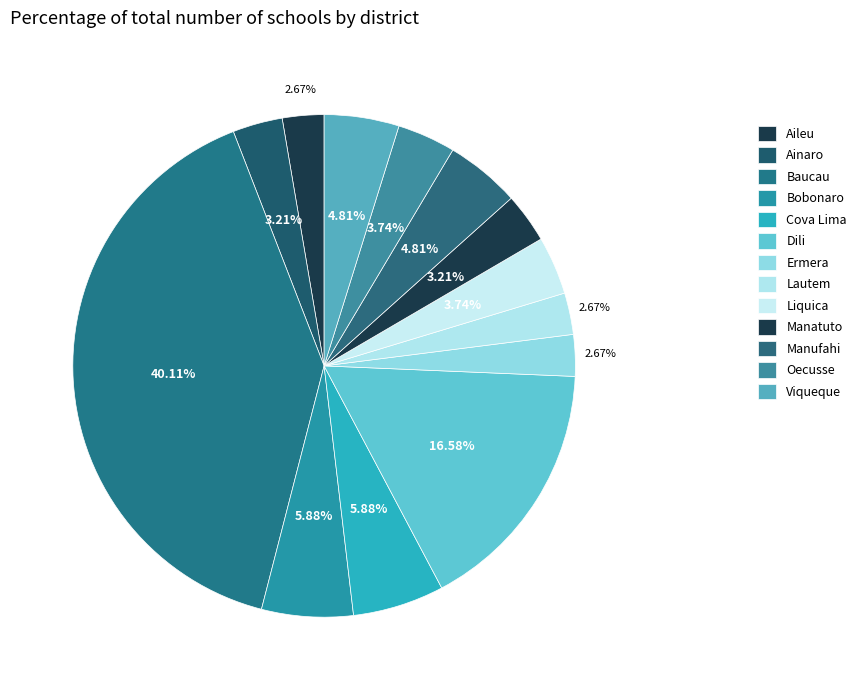

To the nearest percent, what portion does Dili represent?

17%